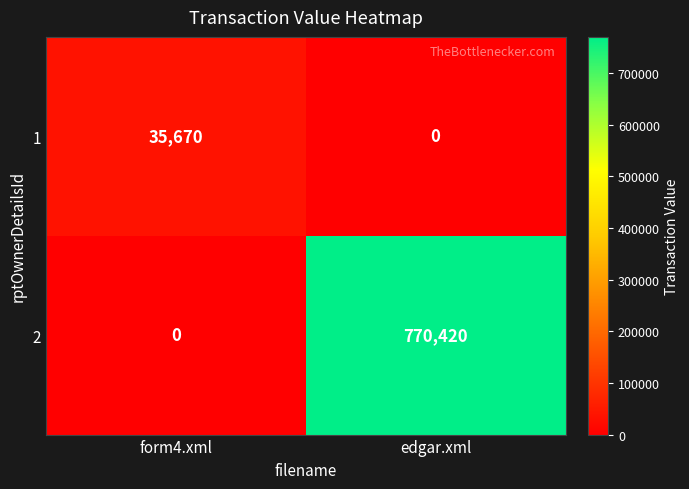

Reading right to left, list all the values displayed in this chart.

1: 0	35670
2: 770420	0